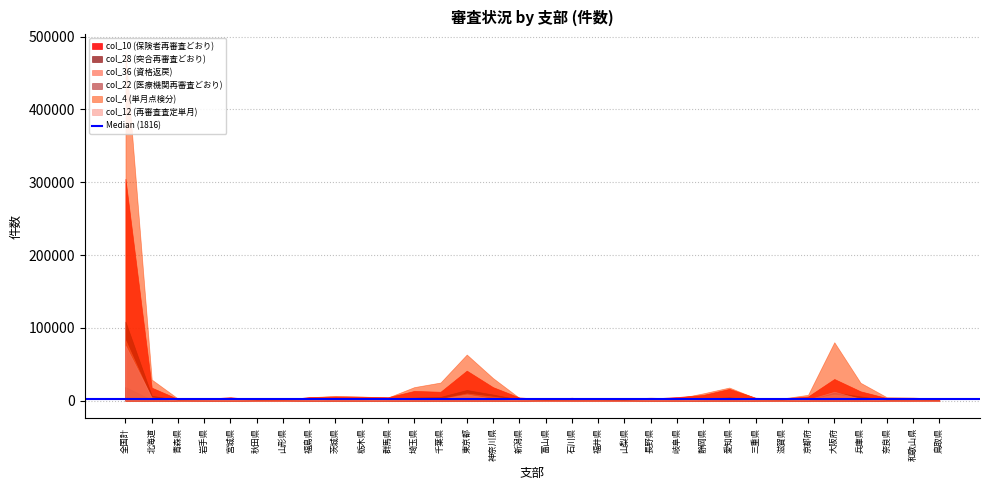

Reading left to right, extract all data points from this chart.

col_10 (保険者再審査どおり): 304733	17994	2404	2952	4705	1970	1412	4966	5860	5493	4847	13510	12355	41358	18683	4522	2411	4148	1917	2167	3105	5021	7981	16311	4167	3003	5881	29893	12945	3750	2150	983
col_28 (突合再審査どおり): 108642	6918	1112	805	1715	959	439	1750	2267	1343	1610	4405	5330	14816	8539	1699	600	733	382	1089	1349	1560	2617	4707	1470	1074	1530	11284	6019	954	633	419
col_36 (資格返戻): 83140	2435	759	862	1837	578	1014	1314	2135	1250	1458	4386	2719	10135	5699	1031	625	572	406	372	786	1220	2132	3331	1403	627	1539	8633	3725	914	793	556
col_22 (医療機関再審査どおり): 18805	1392	96	70	83	56	62	193	197	227	114	558	514	1271	874	109	93	87	57	61	79	88	203	1941	121	122	245	4111	933	107	73	58
col_4 (単月点検分): 479301	29115	2950	2817	4583	1374	1773	4782	6733	5808	4504	18752	25028	63462	31101	3988	1334	2399	1794	2545	4298	2994	10157	18177	3662	3064	8183	80372	24675	4858	4461	2449
col_12 (再審査査定単月): 75836	4621	508	802	1142	438	381	1020	2646	2194	1009	2193	2518	8755	2914	1011	294	591	583	427	1122	764	2152	2828	776	565	1700	12428	2752	509	554	205